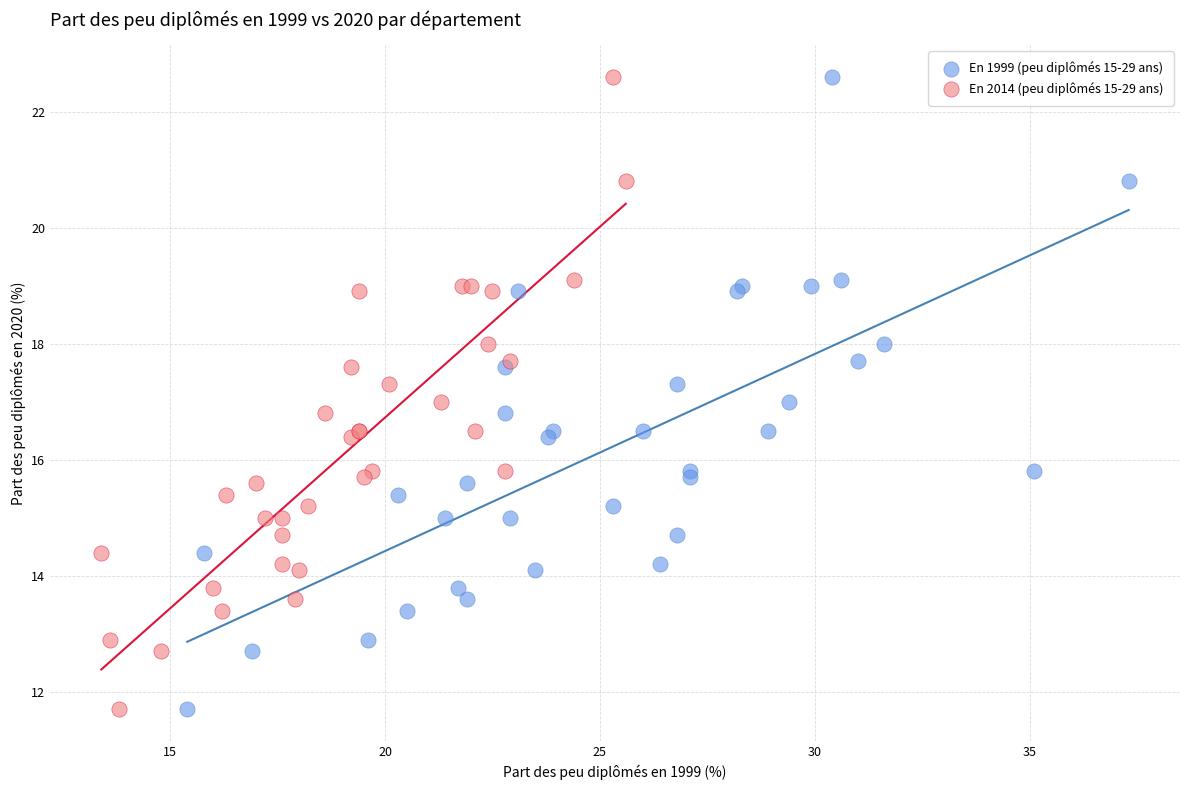

What are all the series names shown in the legend?

En 1999 (peu diplômés 15-29 ans), En 2014 (peu diplômés 15-29 ans)